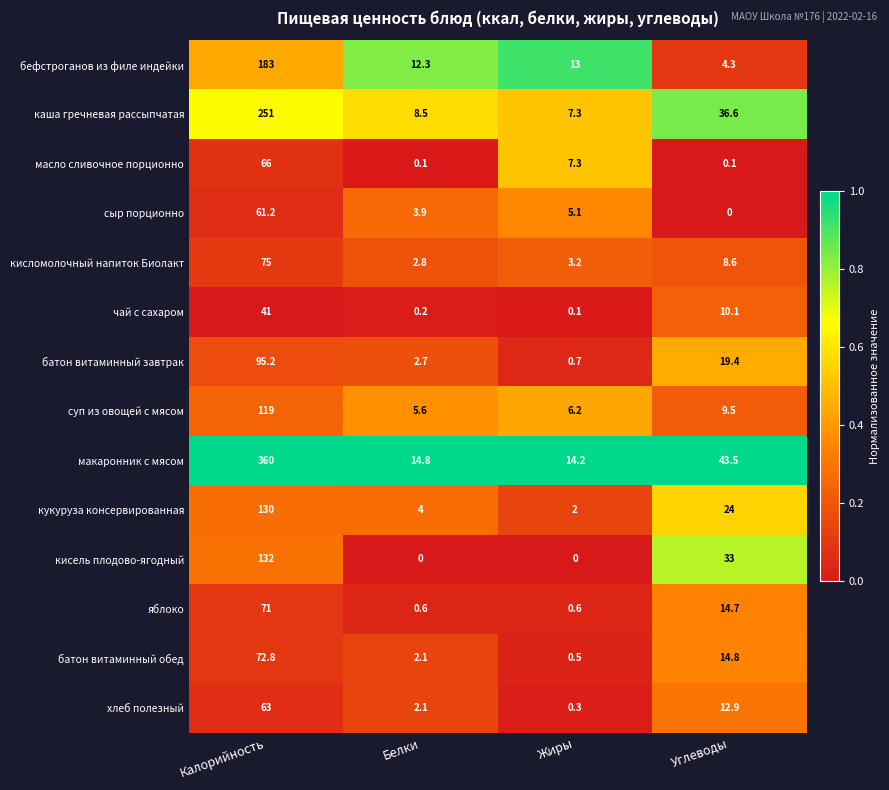

Rank the series at Углеводы from lowest to highest value.

сыр порционно, масло сливочное порционно, бефстроганов из филе индейки, кисломолочный напиток Биолакт, суп из овощей с мясом, чай с сахаром, хлеб полезный, яблоко, батон витаминный обед, батон витаминный завтрак, кукуруза консервированная, кисель плодово-ягодный, каша гречневая рассыпчатая, макаронник с мясом